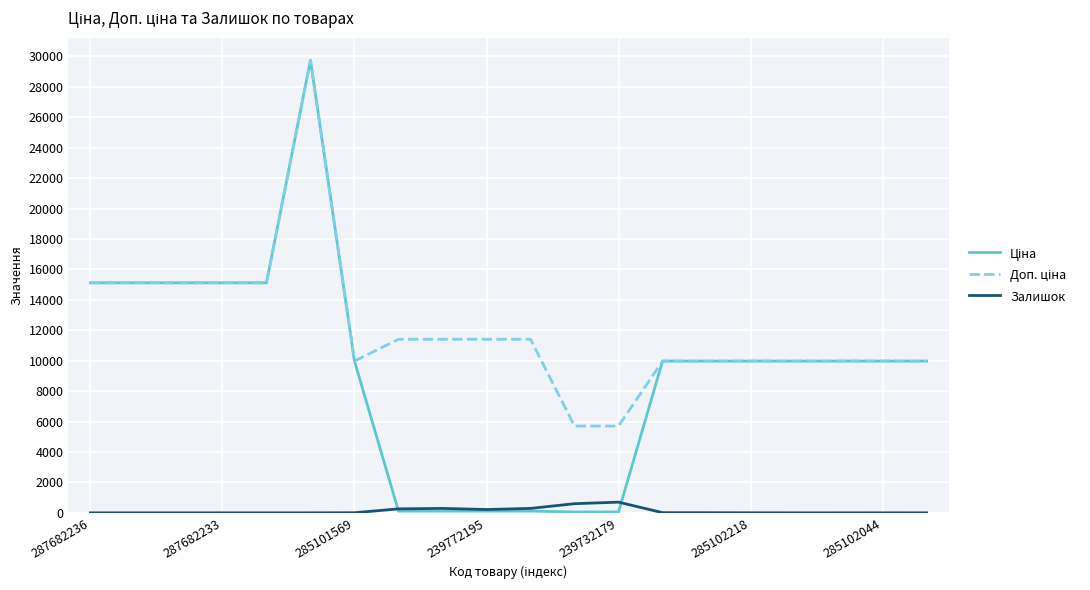

At which label does Залишок first exceed 3?

285101569